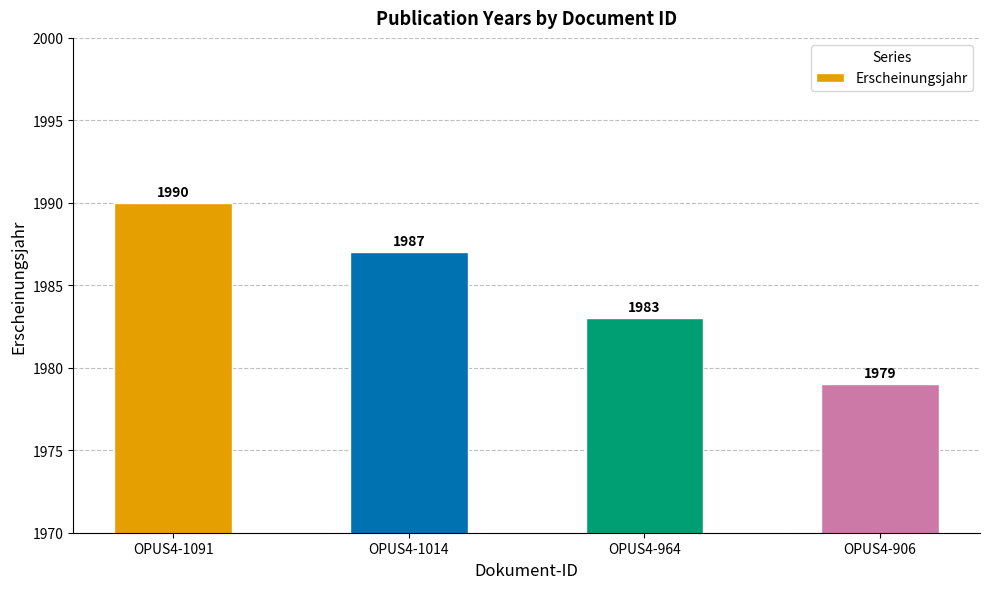

What is the change in value from OPUS4-1091 to OPUS4-964?

-7